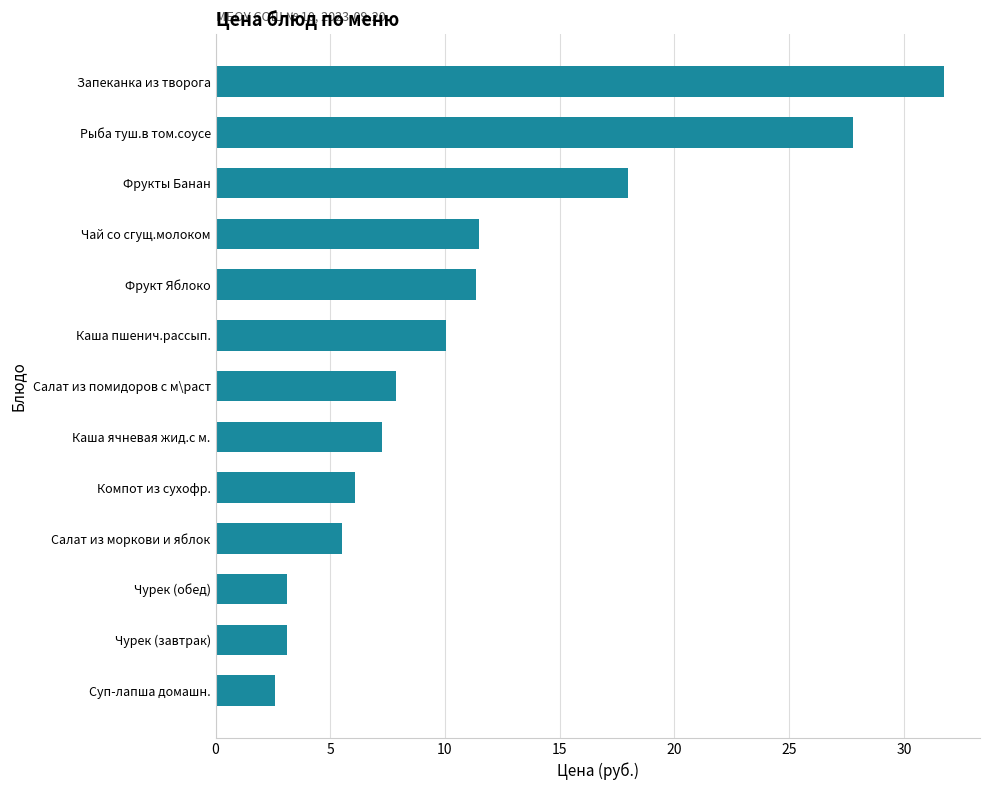

Read the value at Каша пшенич.рассып..

10.0